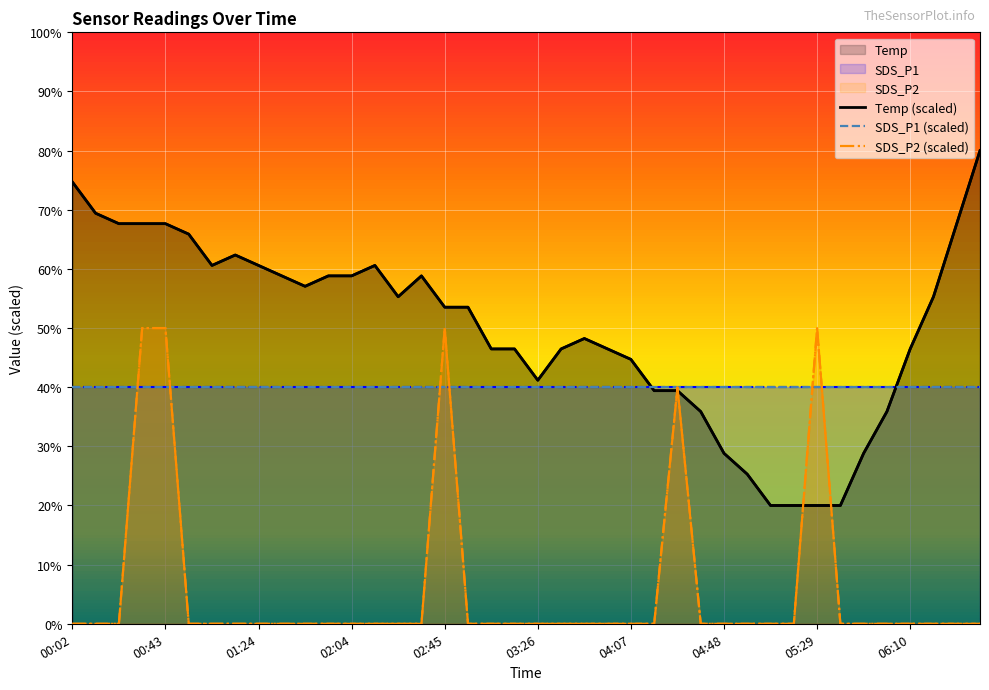

What is the total value across all series at 02:45?

103.5